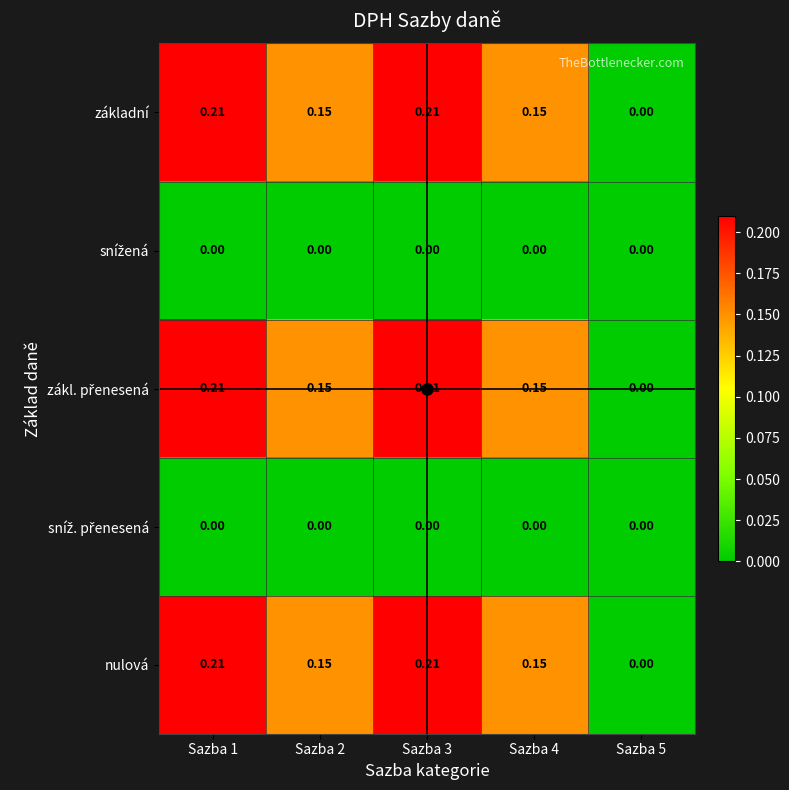

Which label corresponds to the largest value in the chart?

Sazba 1